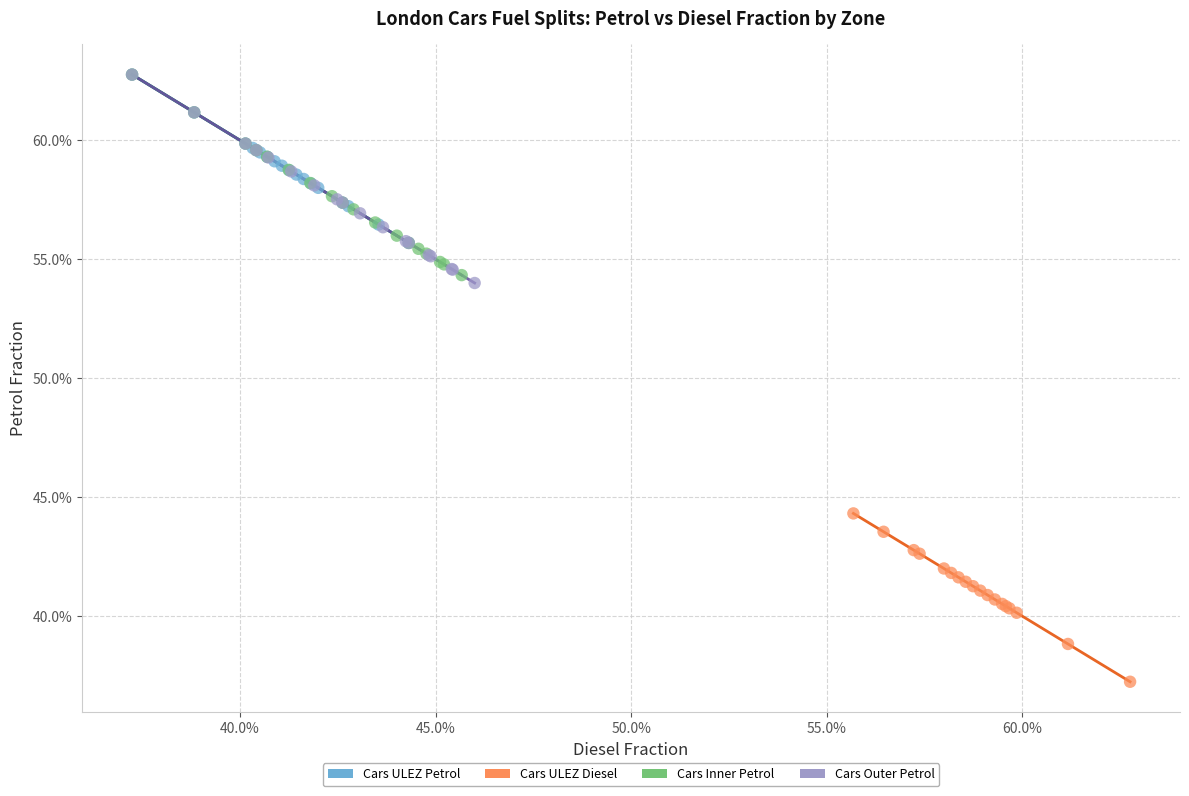

Which series has the largest Y range (max minus min)?

Cars Outer Petrol